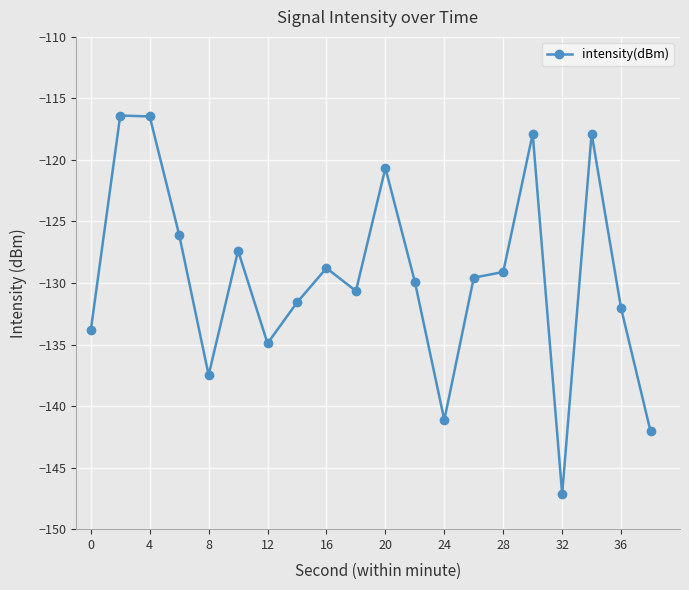

What is the difference between the maximum and minimum values?

30.8